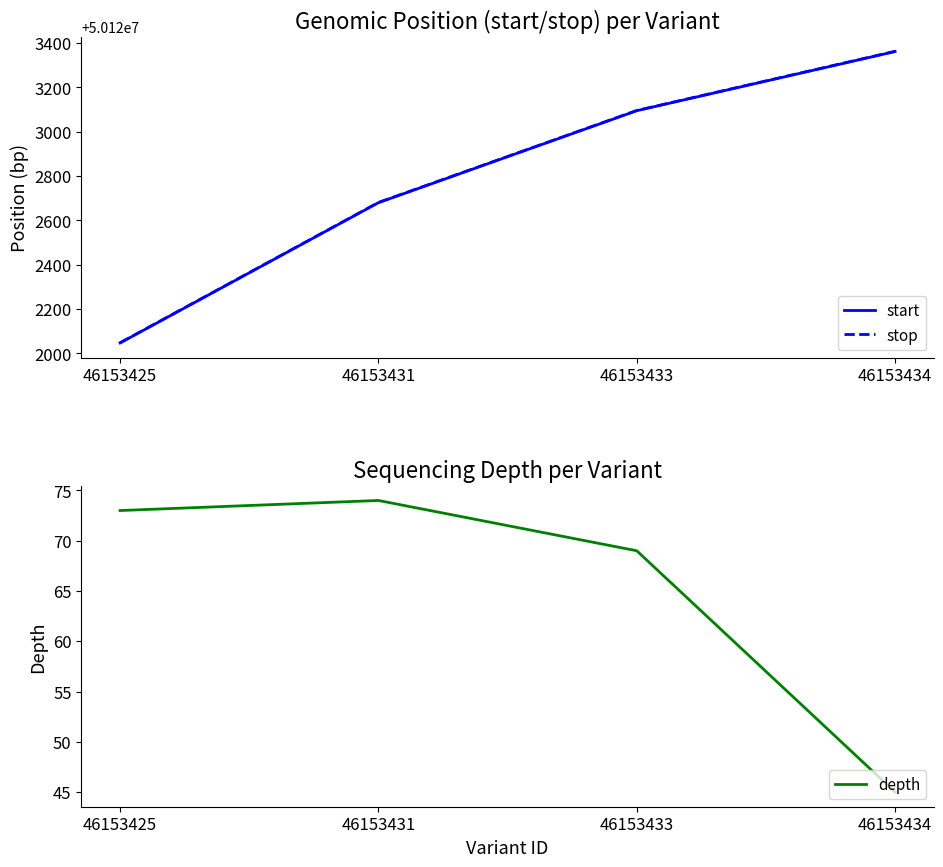

How many interior local peaks does the depth series have?

1